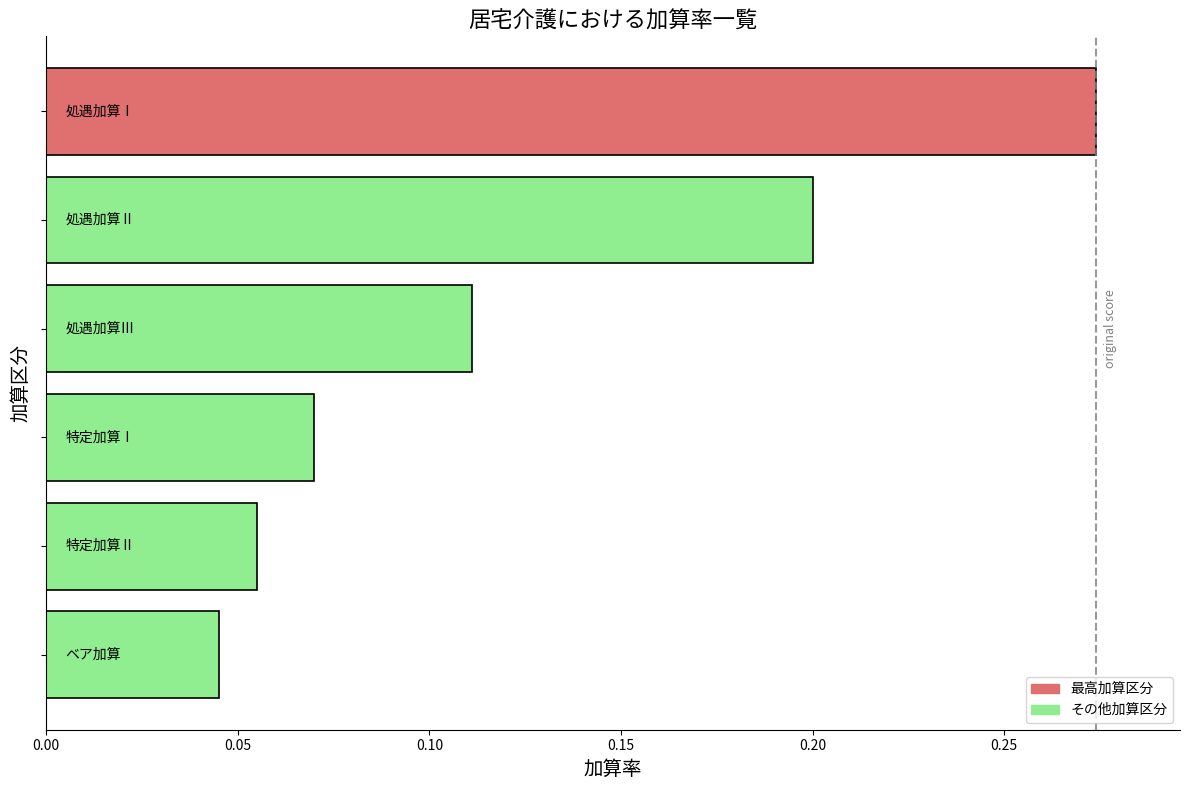

How many values are between 0 and 1?

6